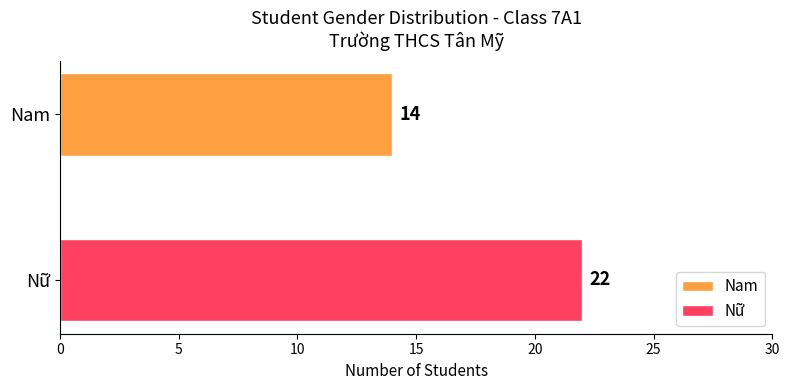

What is the maximum value for Nữ?

22